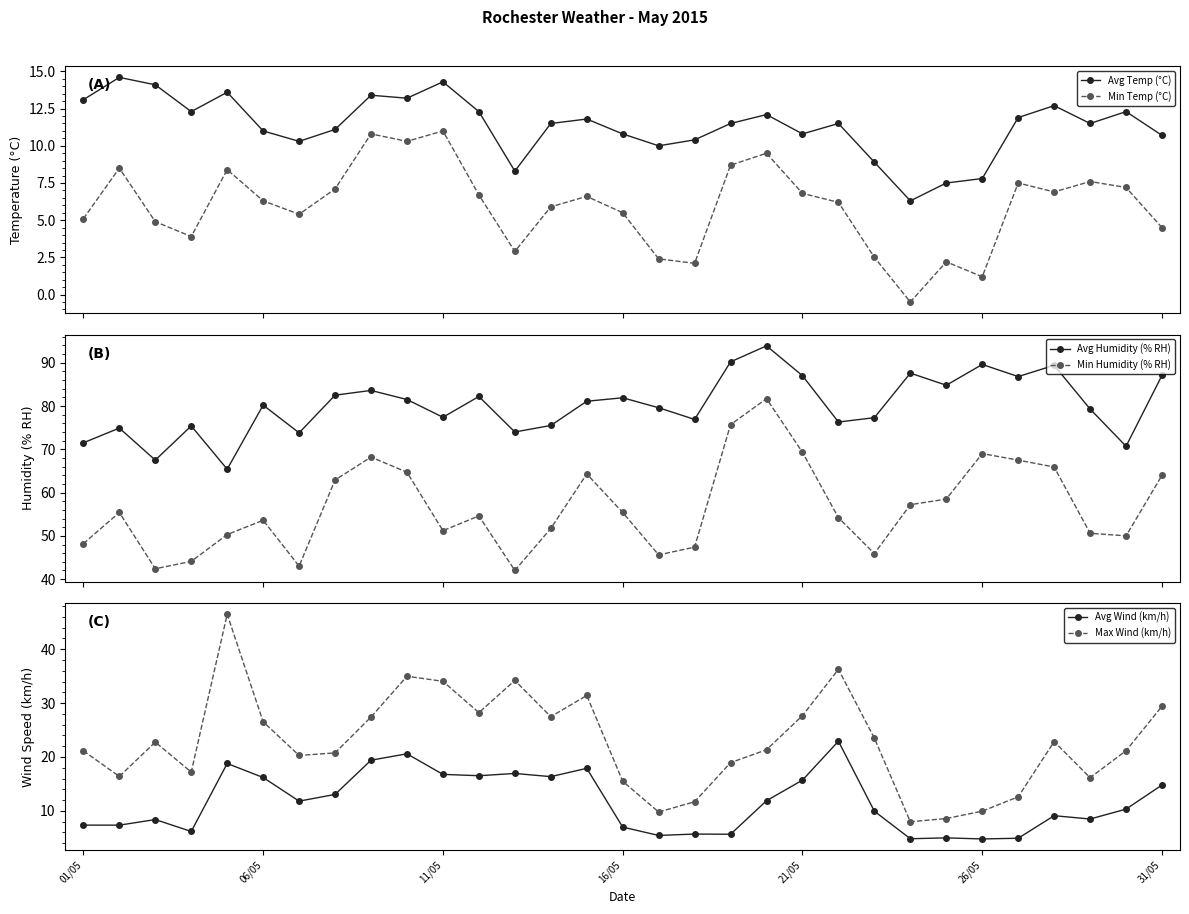

Between 24 and 19, which is larger?

19